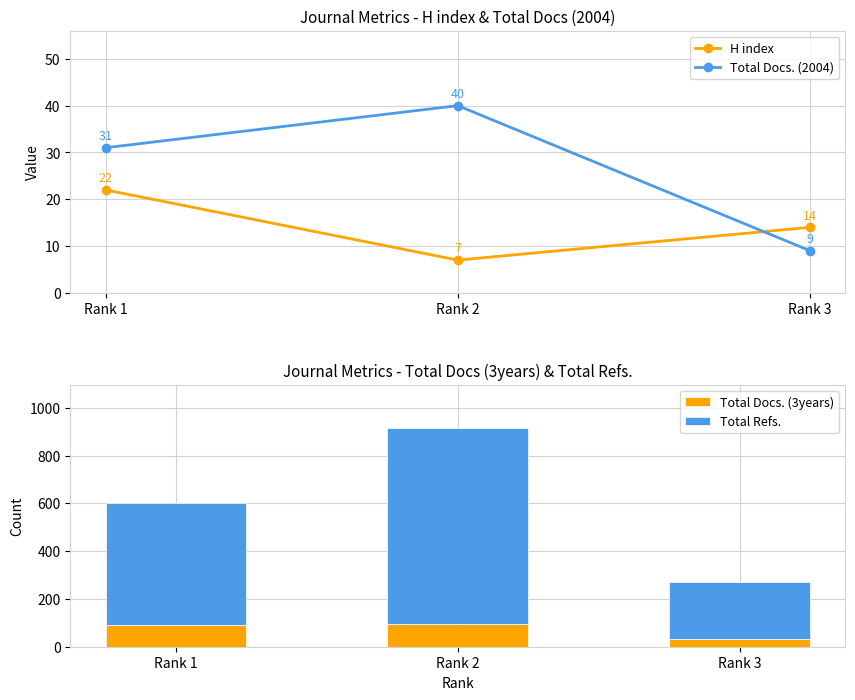

What is the maximum value shown in the chart?

817